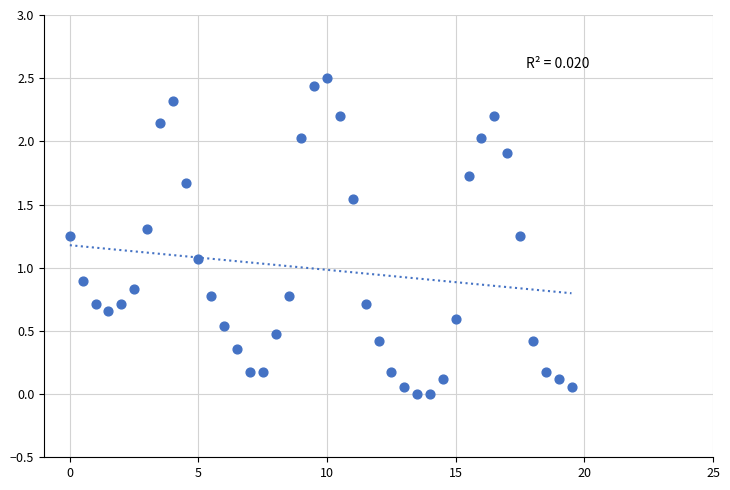

What Y value in the scatter plot is closest to 1?

1.1